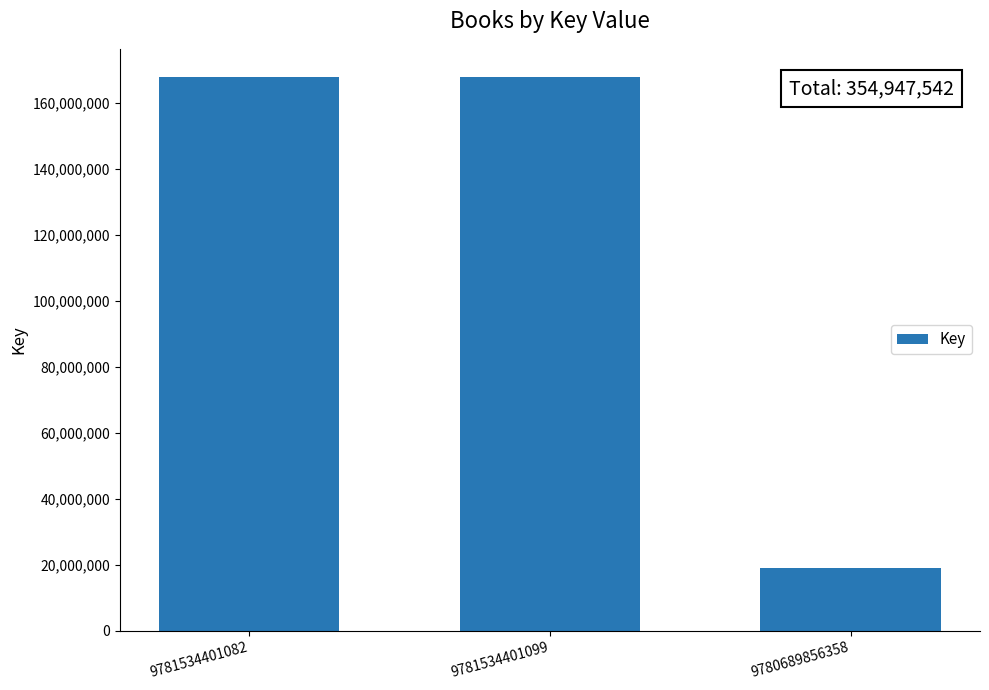

The chart shows a value of 18983558 at 9780689856358. True or false?

True